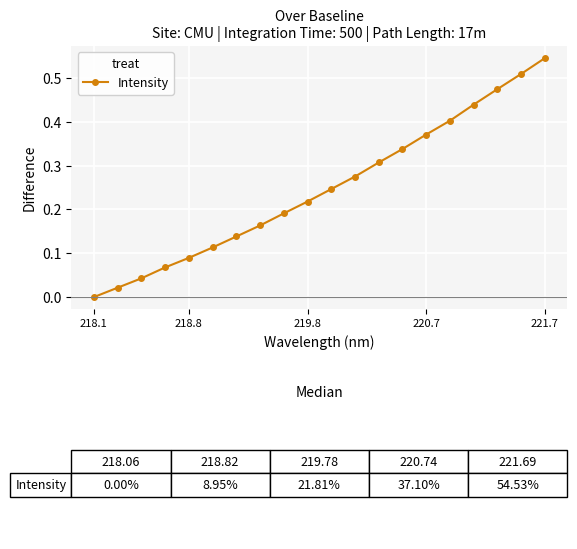

True or false: there are more than 1 points higher than both neighbors.

False